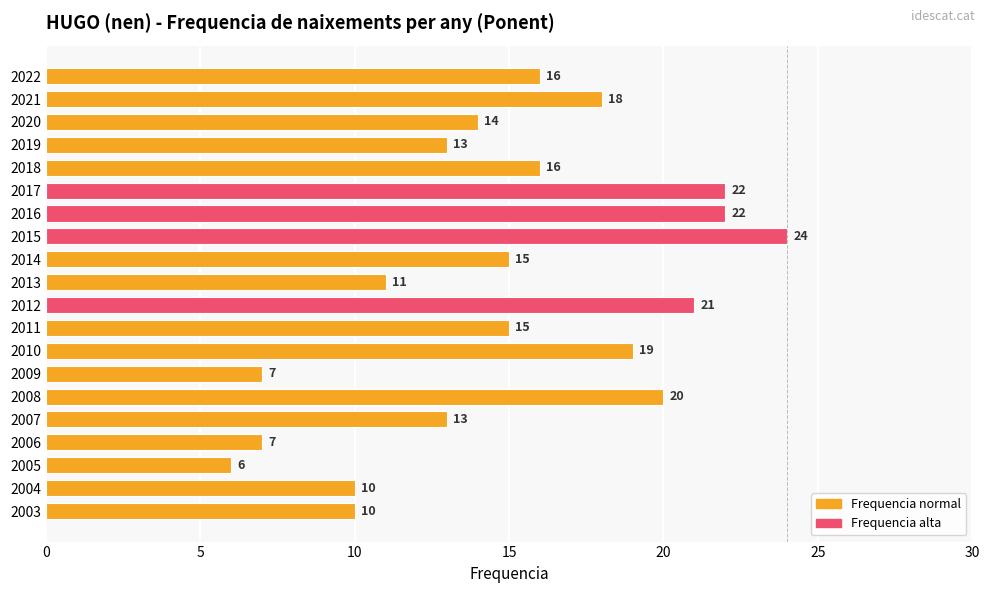

What is the value of the 7th bar from the top?

22